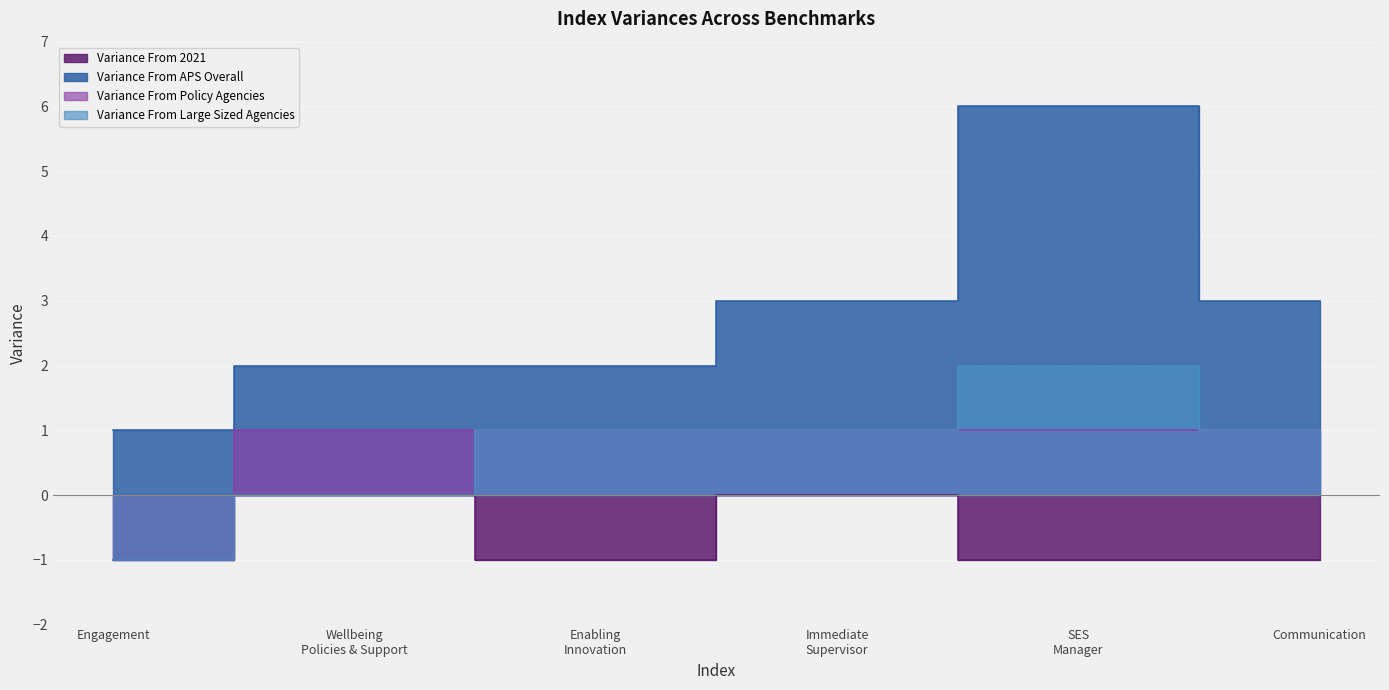

Is the value of Variance From Large Sized Agencies at Immediate Supervisor greater than the value of Variance From 2021 at Engagement?

Yes